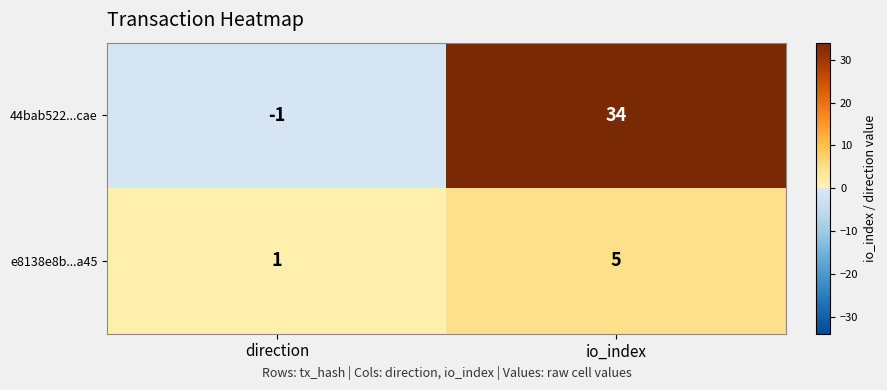

At which label is e8138e8b...a45 closest to 3?

direction